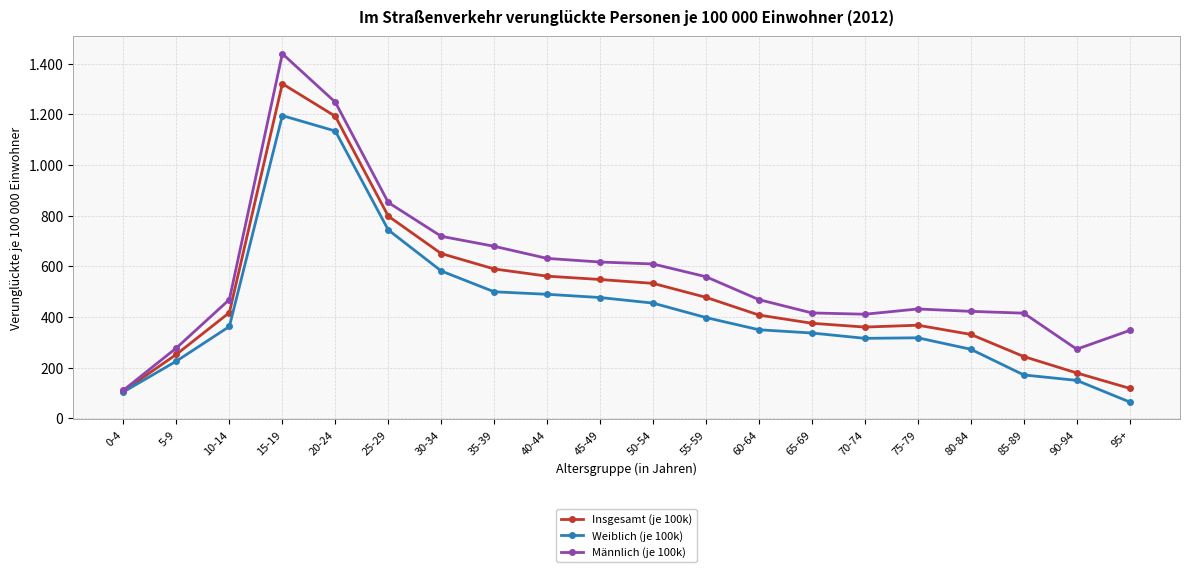

How many interior local peaks does the Männlich (je 100k) series have?

2